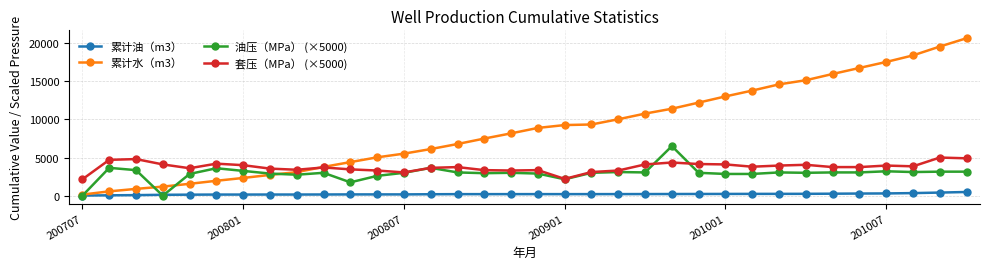

What is the value of the 油压（MPa） (×5000) point at the 25th from the left?

2850.0